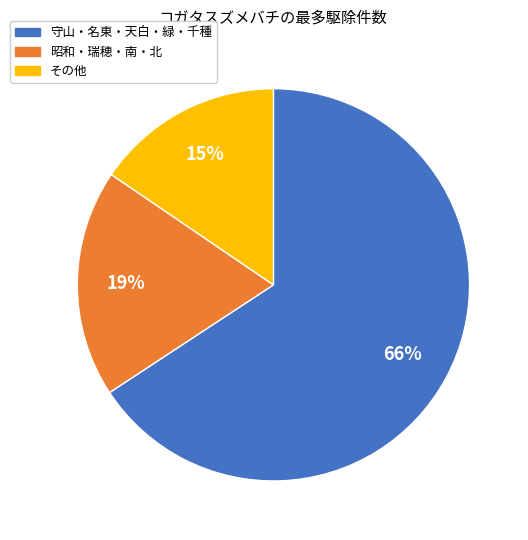

What is the smallest slice in the pie chart?

その他